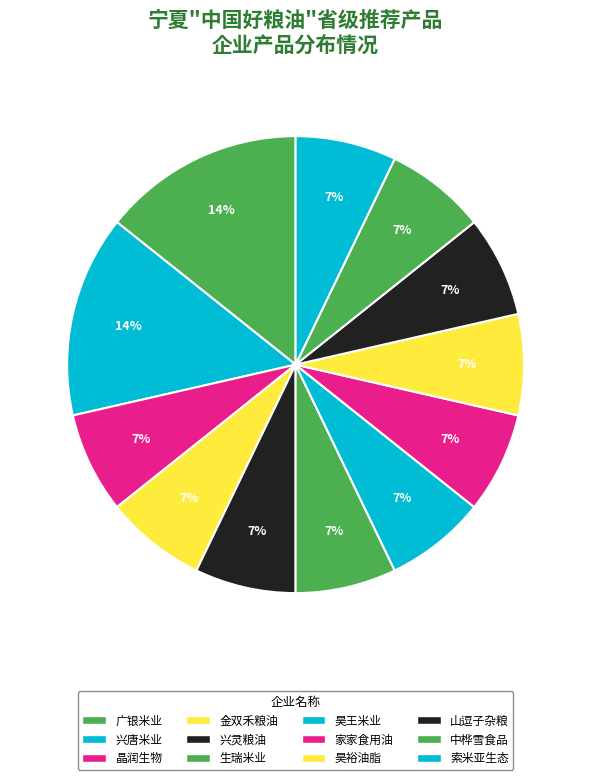

How many segments does this pie chart have?

12